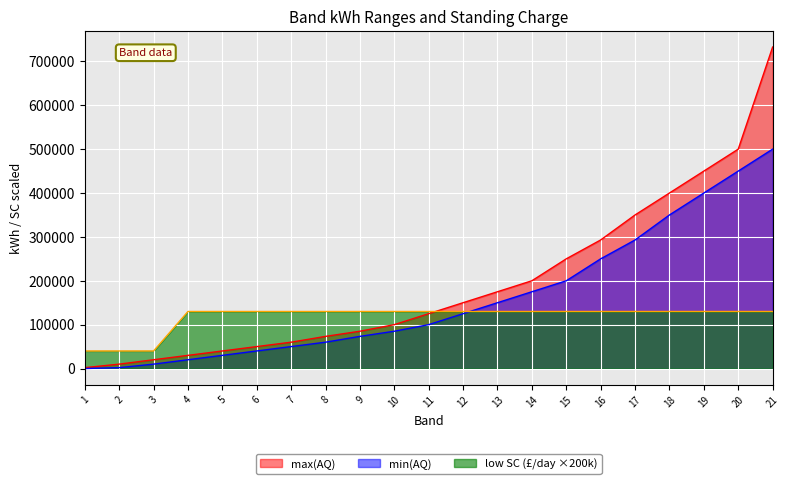

What is the total value across all series at 2?

52001